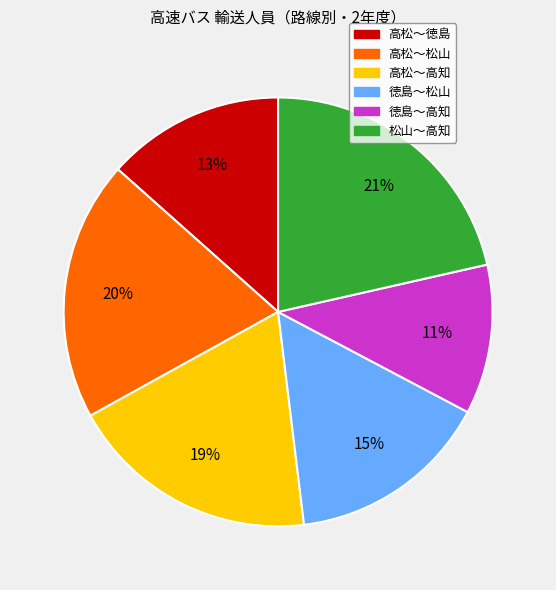

Does 高松～高知 account for over 50% of the chart?

No